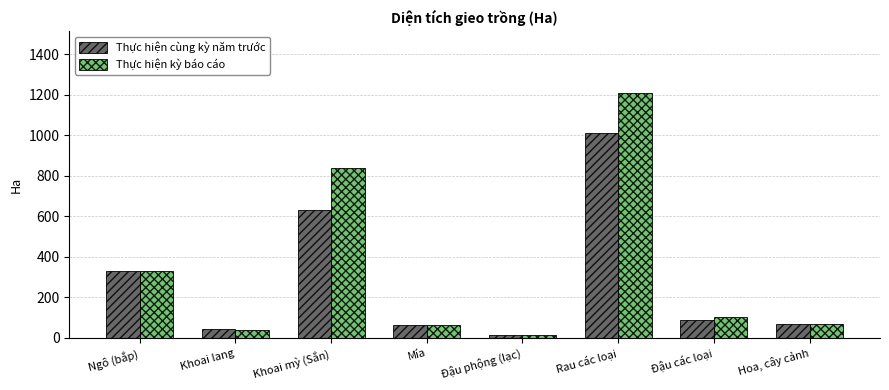

How many data points does each series have?

8